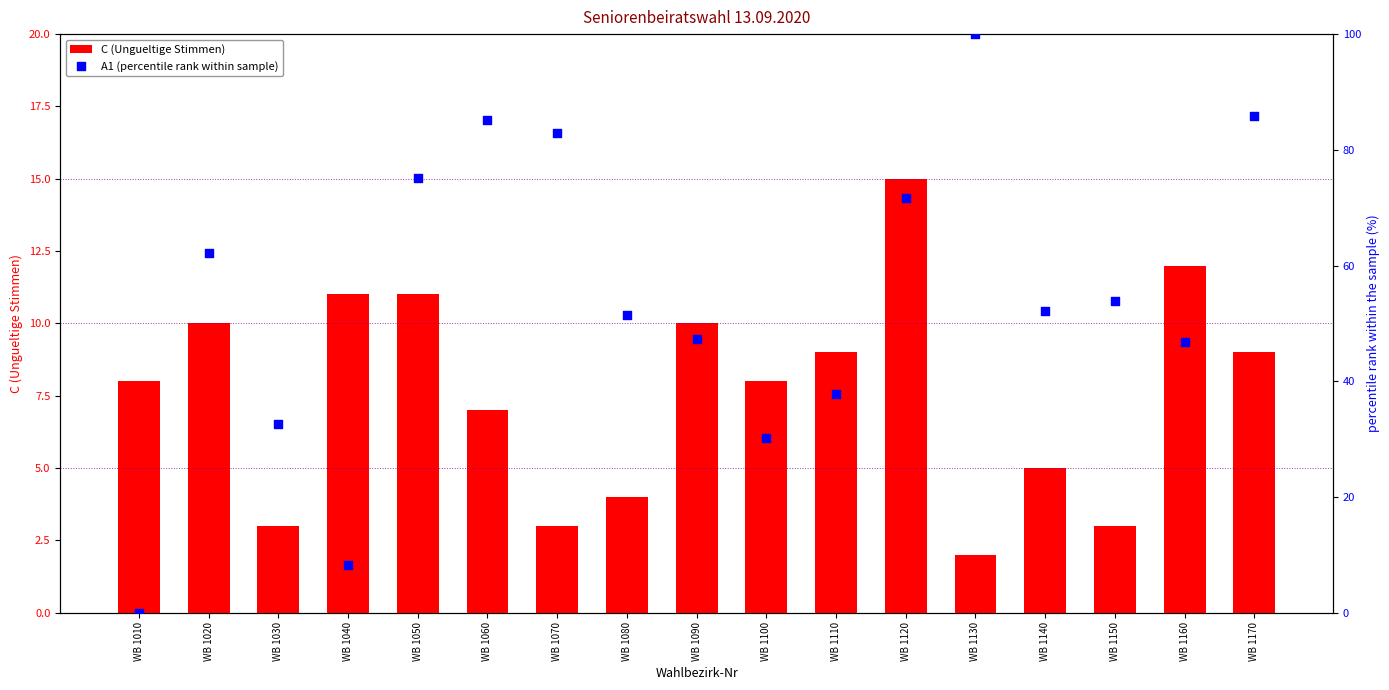

Which series has the widest spread of Y values?

A1 (percentile rank within sample)